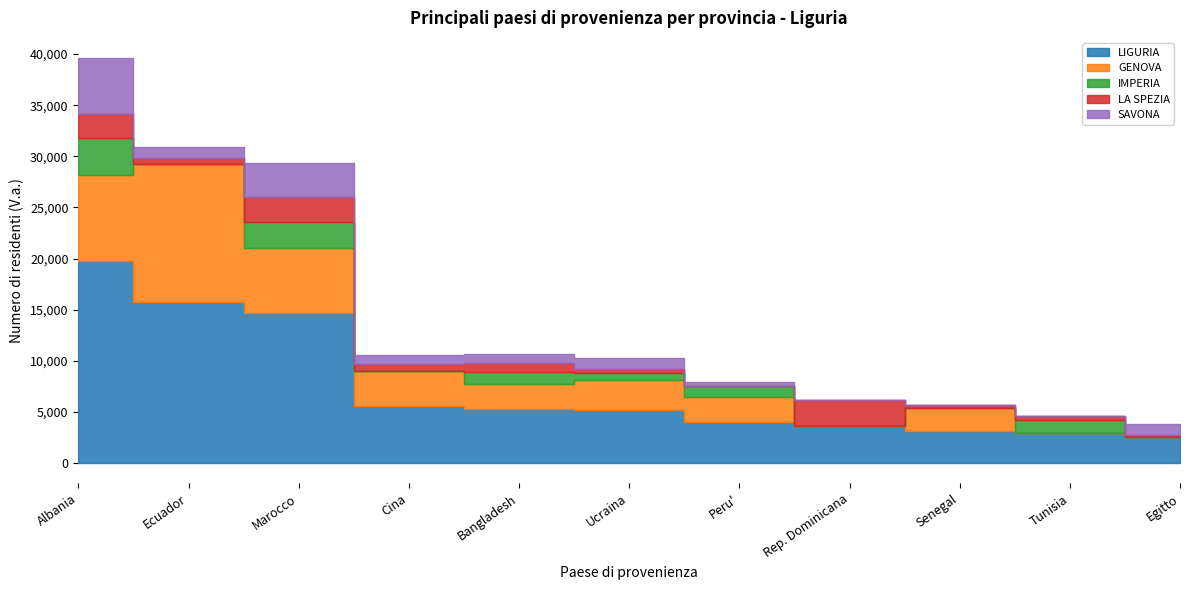

Reading right to left, list all the values displayed in this chart.

LIGURIA: Egitto=2531	Tunisia=2942	Senegal=3096	Rep. Dominicana=3590	Peru'=3985	Ucraina=5158	Bangladesh=5310	Cina=5602	Marocco=14663	Ecuador=15775	Albania=19798
GENOVA: Egitto=0	Tunisia=0	Senegal=2319	Rep. Dominicana=0	Peru'=2458	Ucraina=2964	Bangladesh=2465	Cina=3396	Marocco=6366	Ecuador=13507	Albania=8402
IMPERIA: Egitto=0	Tunisia=1293	Senegal=0	Rep. Dominicana=0	Peru'=1060	Ucraina=712	Bangladesh=1130	Cina=0	Marocco=2572	Ecuador=0	Albania=3579
LA SPEZIA: Egitto=259	Tunisia=341	Senegal=285	Rep. Dominicana=2583	Peru'=0	Ucraina=399	Bangladesh=840	Cina=712	Marocco=2422	Ecuador=590	Albania=2403
SAVONA: Egitto=1061	Tunisia=0	Senegal=0	Rep. Dominicana=0	Peru'=419	Ucraina=1083	Bangladesh=875	Cina=854	Marocco=3303	Ecuador=994	Albania=5414